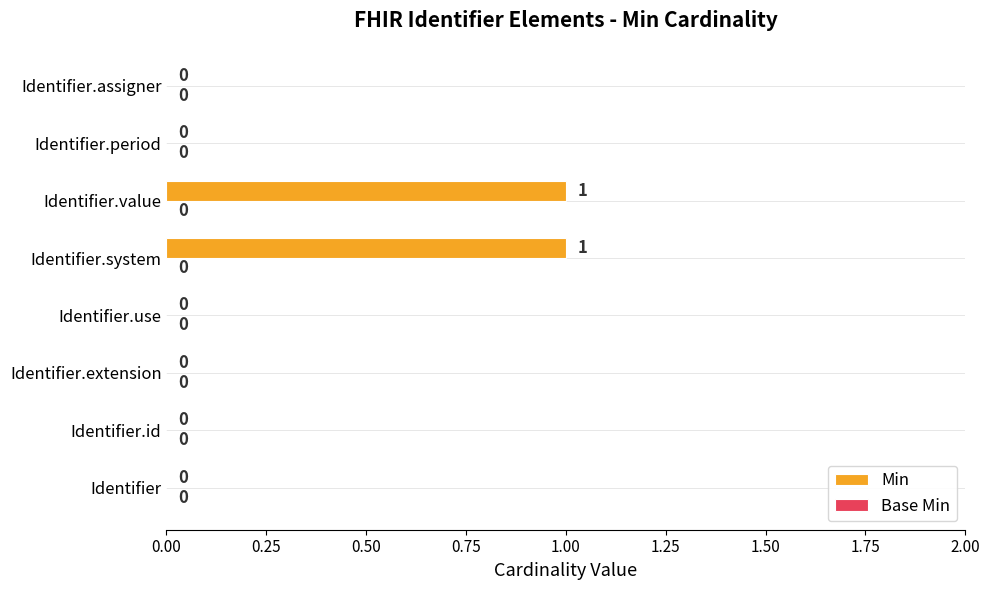

The value at Identifier.period is 0. True or false?

True